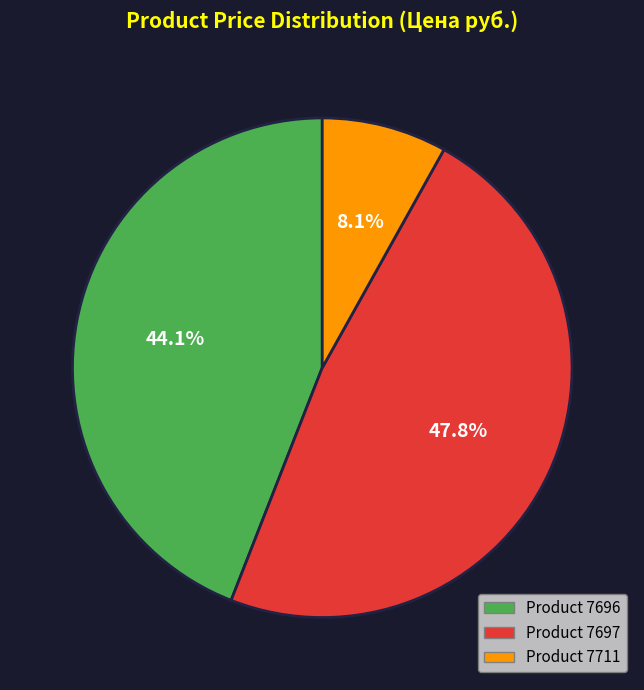

How many segments does this pie chart have?

3